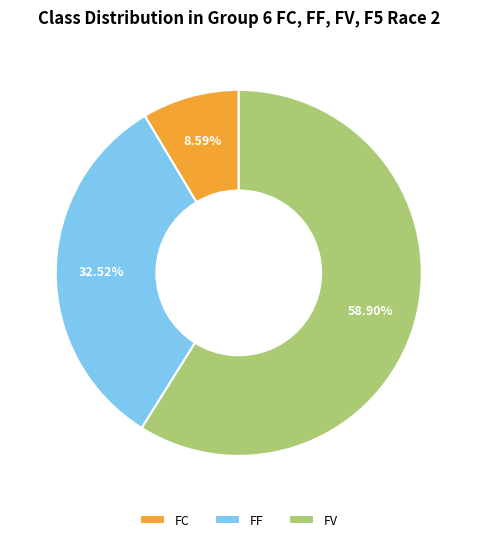

Is FC the majority of the pie?

No